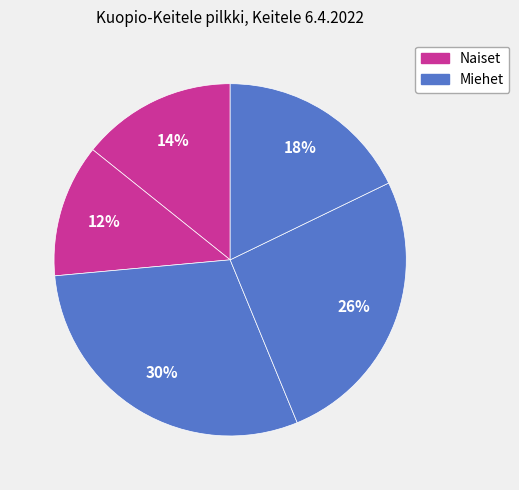

How many segments does this pie chart have?

5